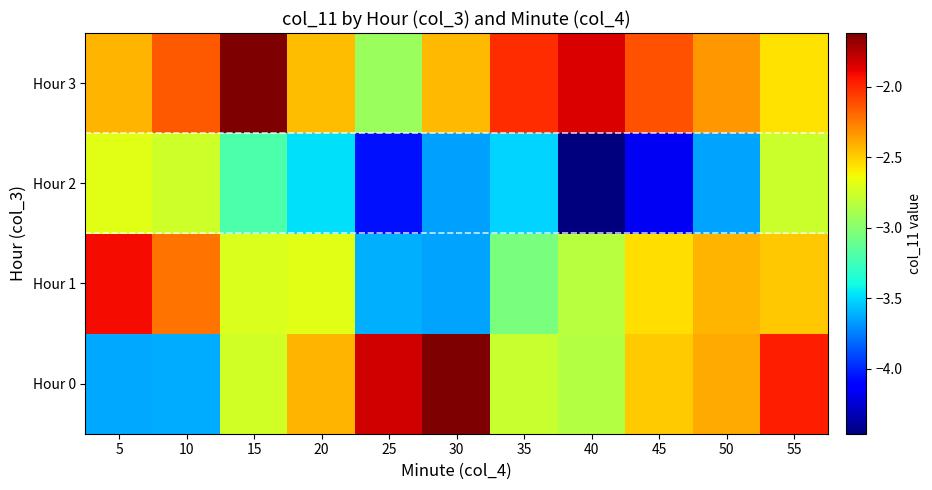

At which category does the chart reach its minimum across all series?

40